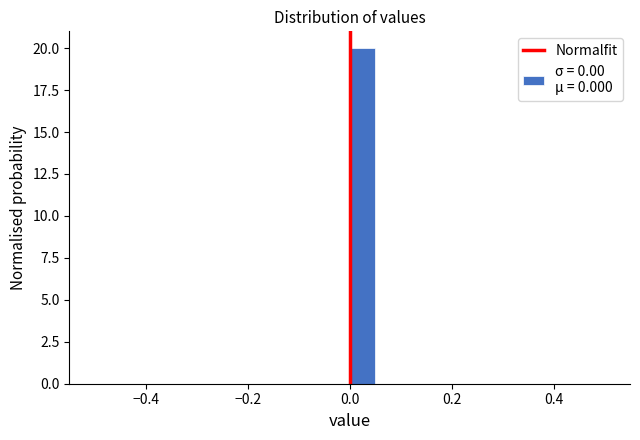

Around what value on the x-axis is the tallest bar? Give the approximate position of its centre, as read against the axis.

0.02